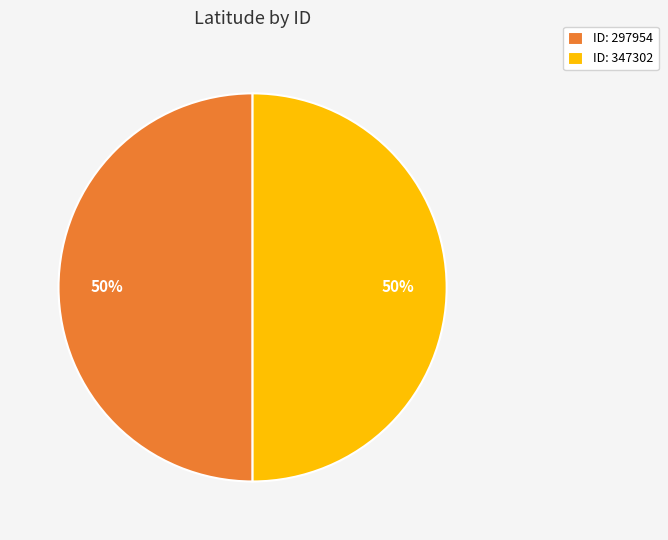

To the nearest percent, what portion does ID: 347302 represent?

50%